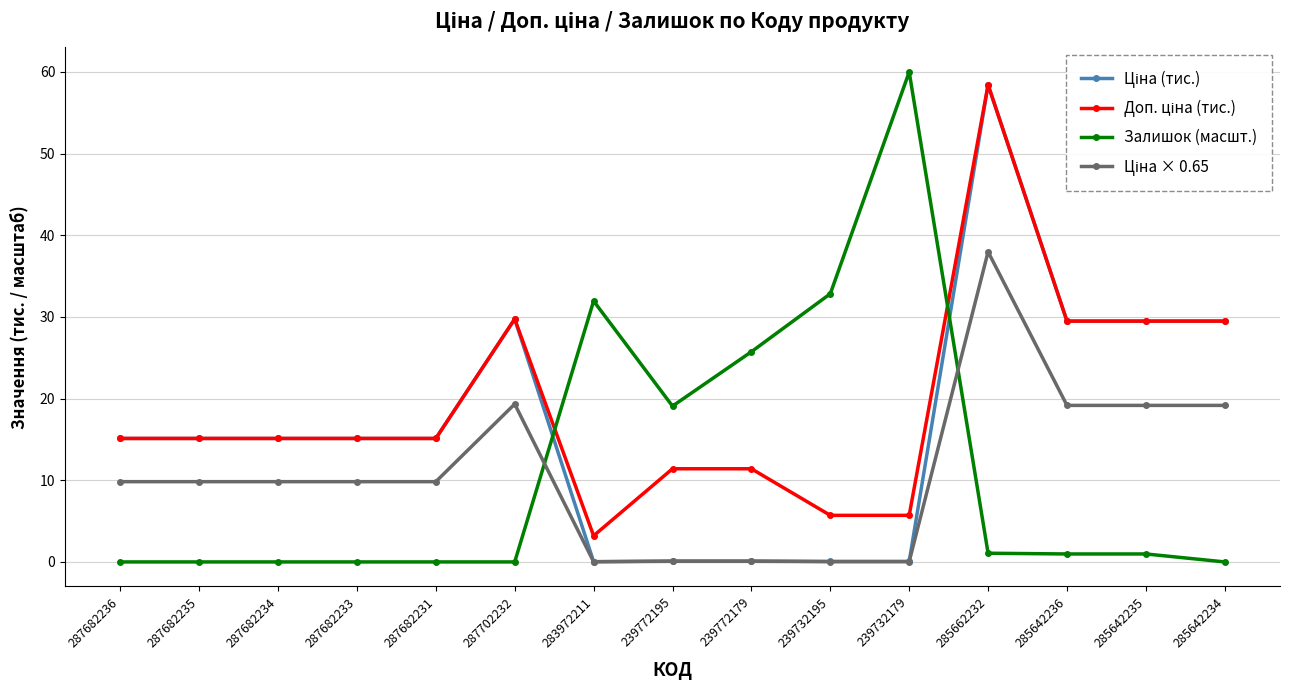

At how many categories does at least one series exceed 4?

15